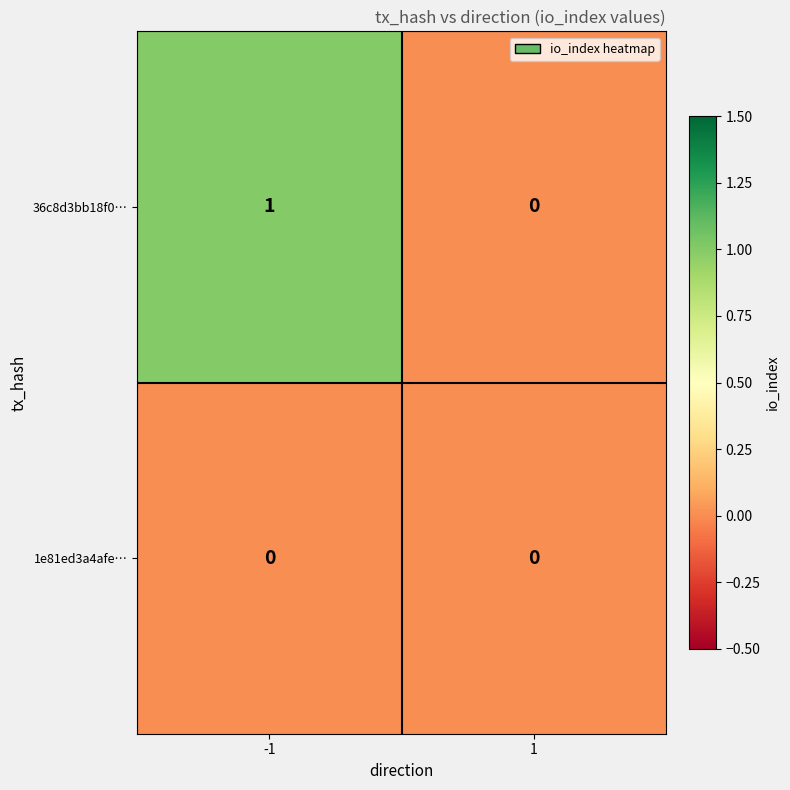

Count the number of categories in the chart.

2